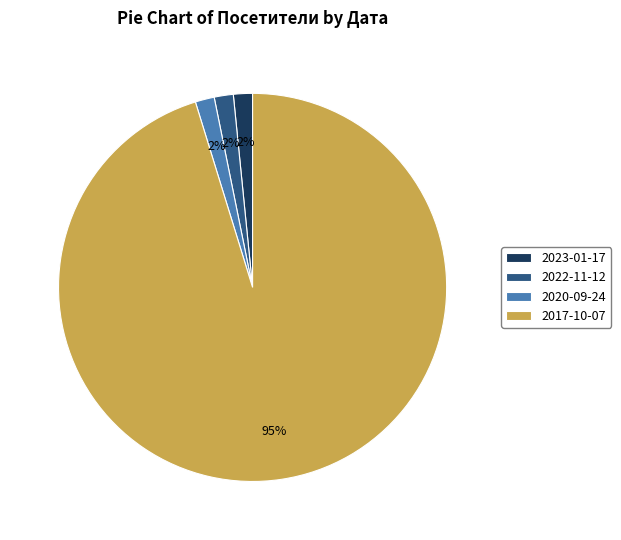

True or false: 2017-10-07 accounts for 95% of the total.

True